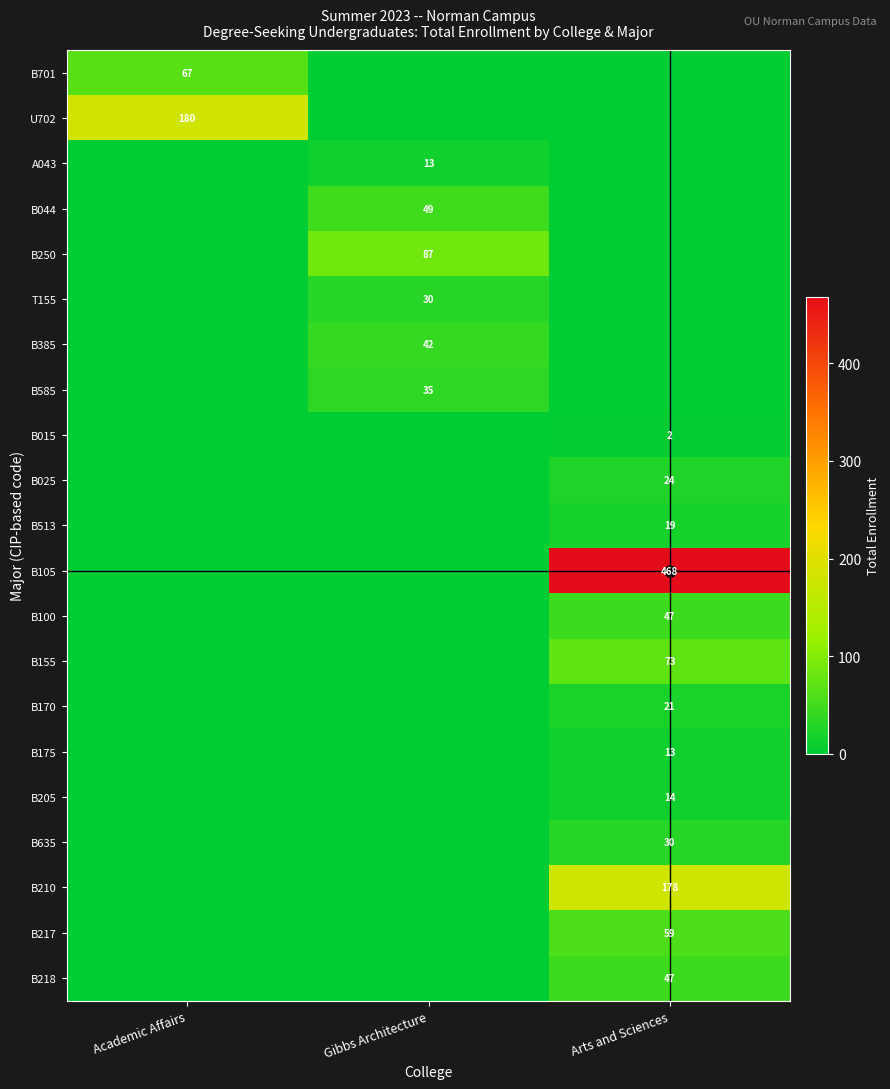

What is the sum of the B100 values at Academic Affairs and Arts and Sciences?

47